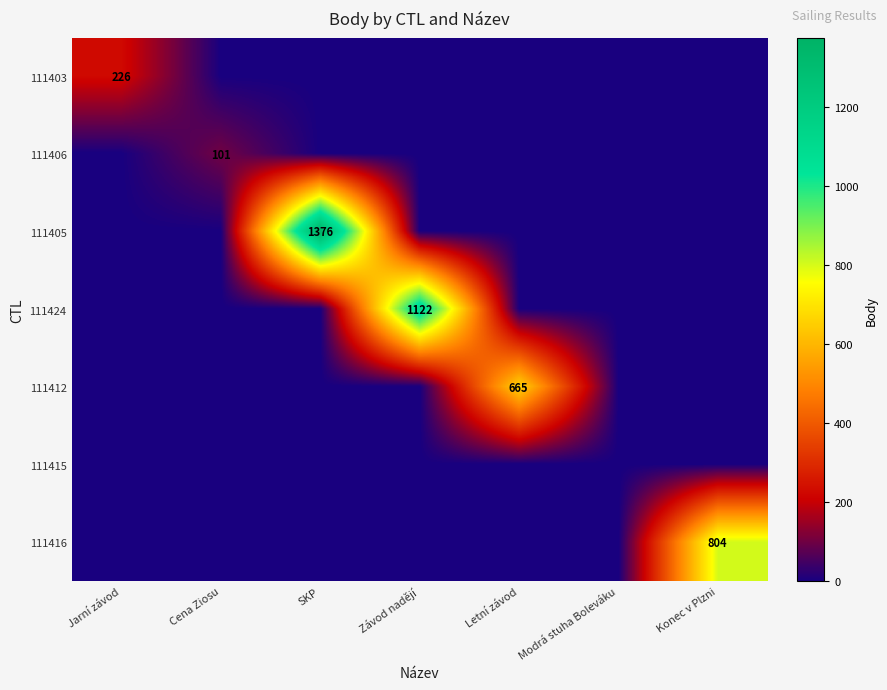

At which category is the sum across all series the highest?

SKP